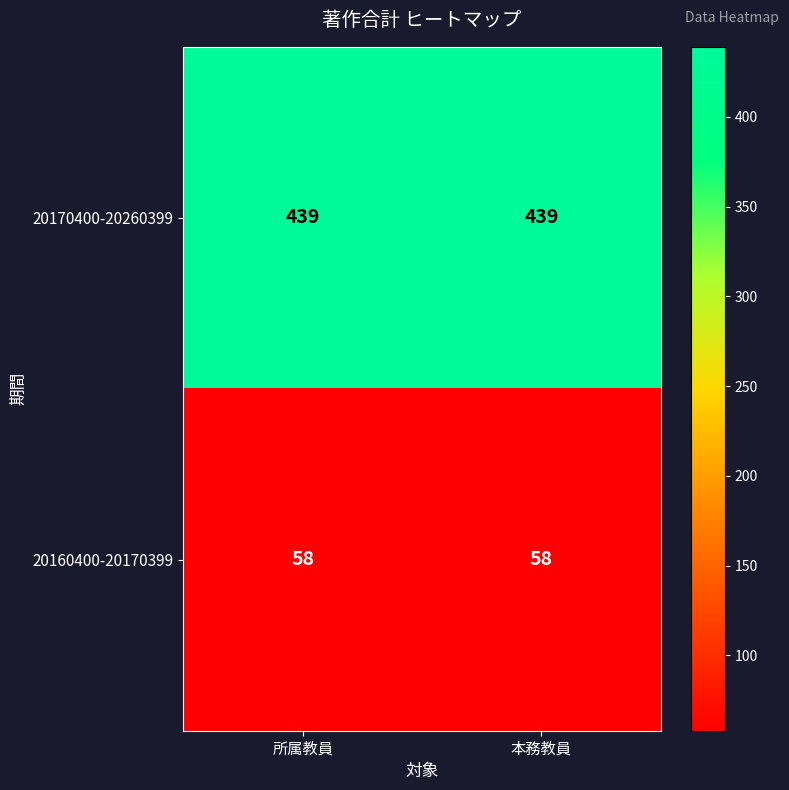

True or false: 20160400-20170399 has a value of 58 at 本務教員.

True